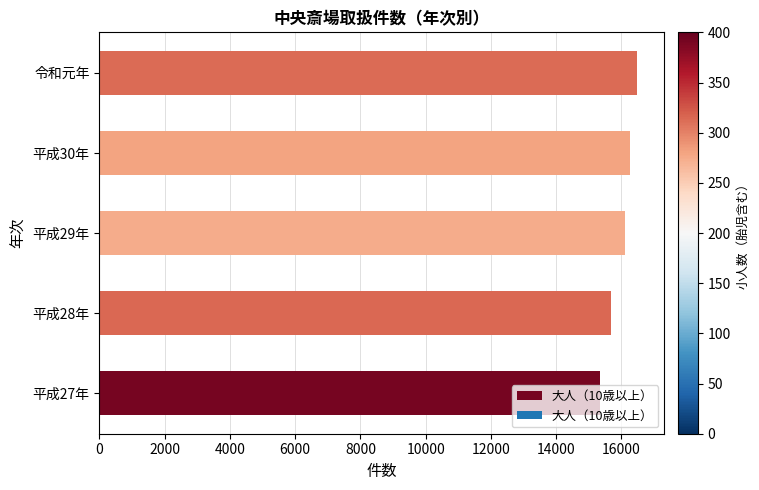

What is the difference between the second highest and minimum values?

896